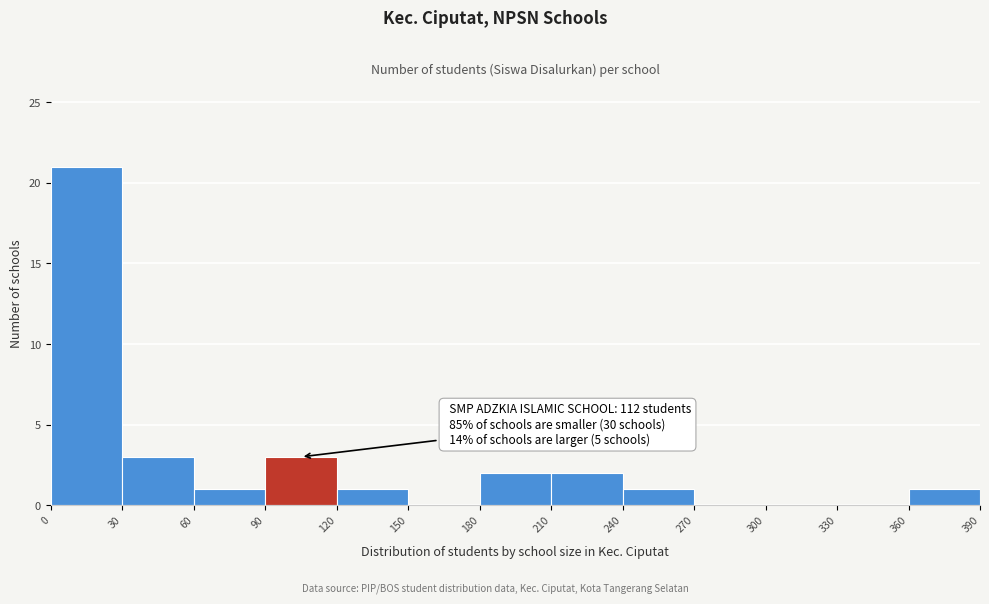

Over which range of the x-axis is the bar tallest?

0 to 30